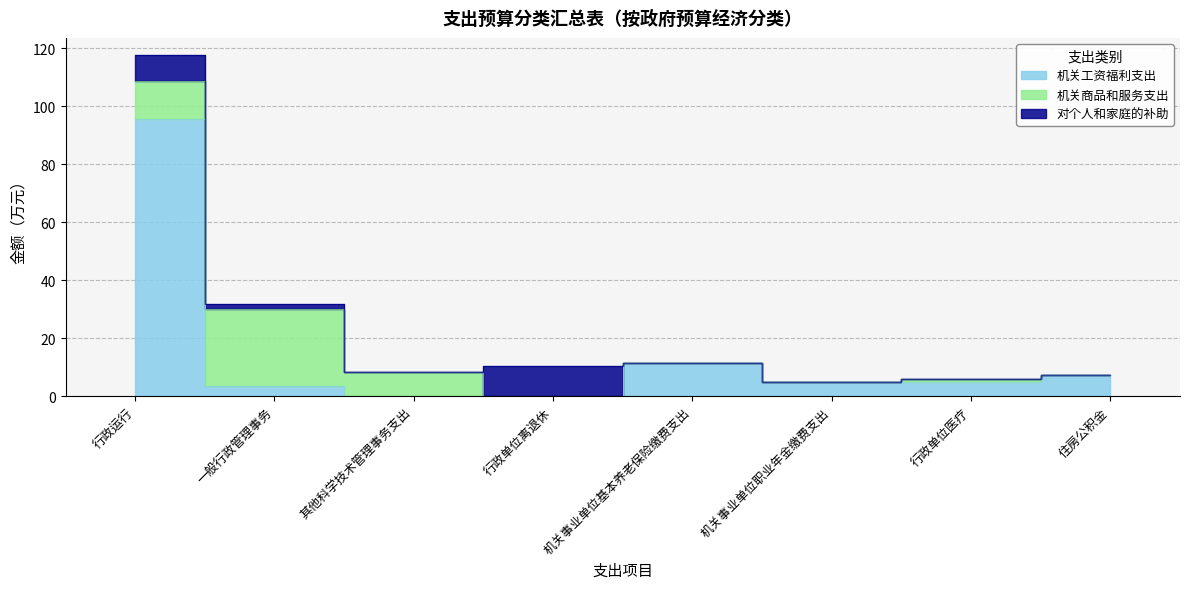

Between 其他科学技术管理事务支出 and 行政运行, which is larger?

行政运行